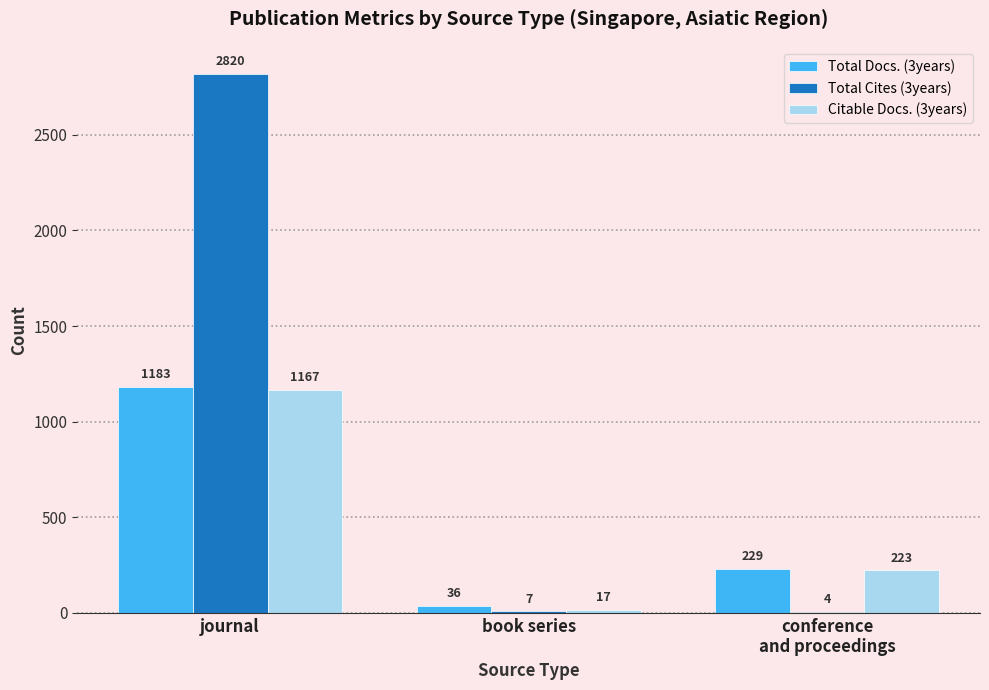

True or false: Citable Docs. (3years) has a value of 54 at conference
and proceedings.

False